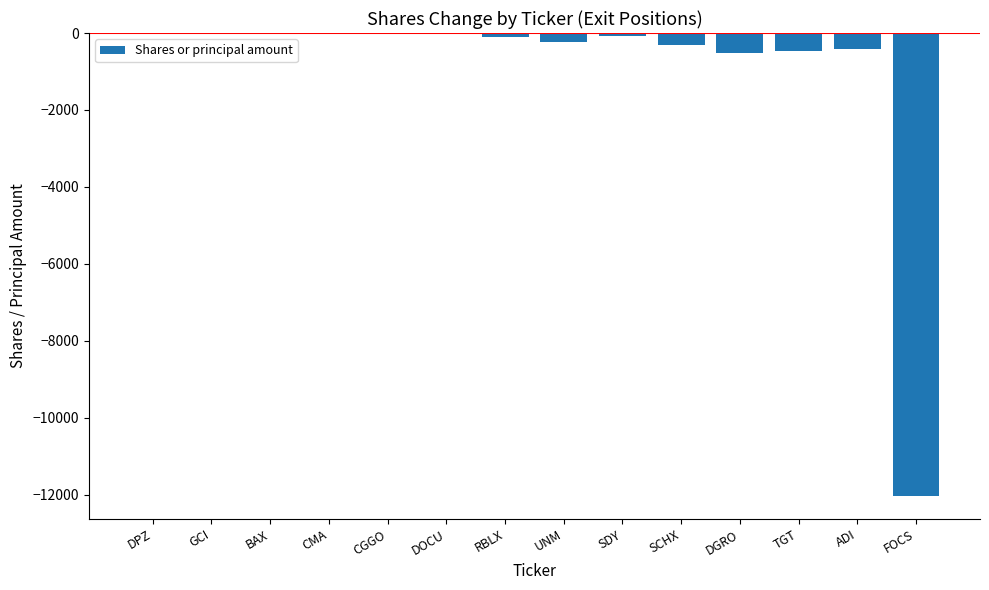

The chart shows a value of -403 at ADI. True or false?

True